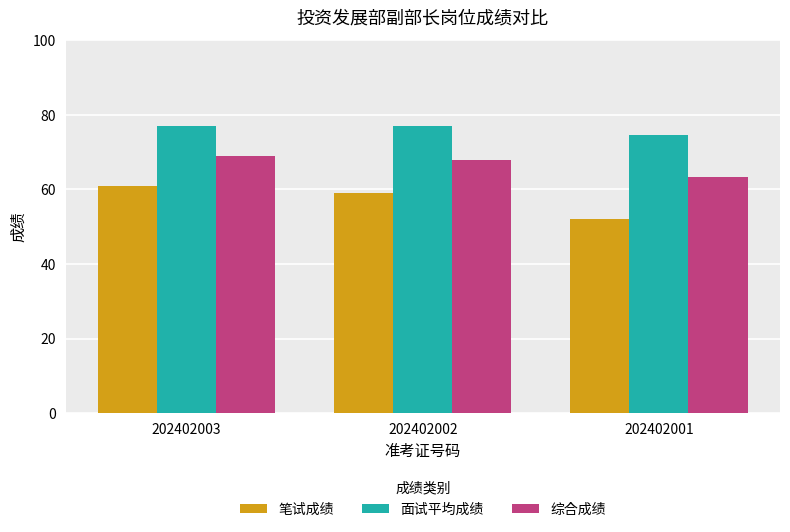

What is the value of the 笔试成绩 bar at the 1st from the left?

61.0